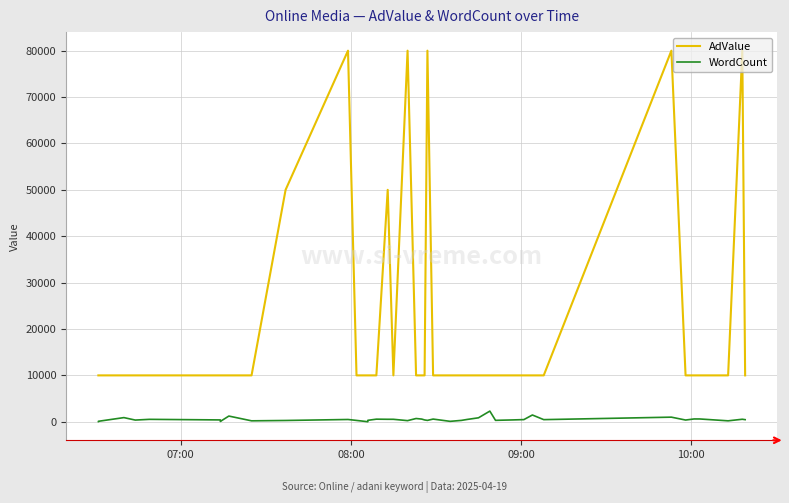

What is the average value of the WordCount series?

515